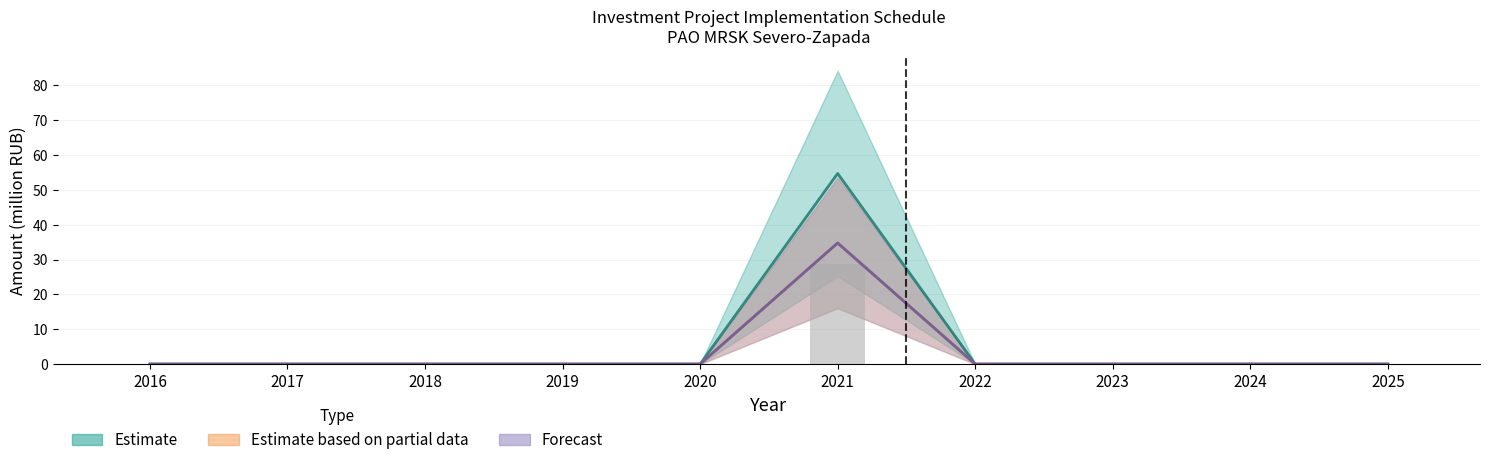

What is the difference between the Financing Fact values at 2024 and 2021?

34.7